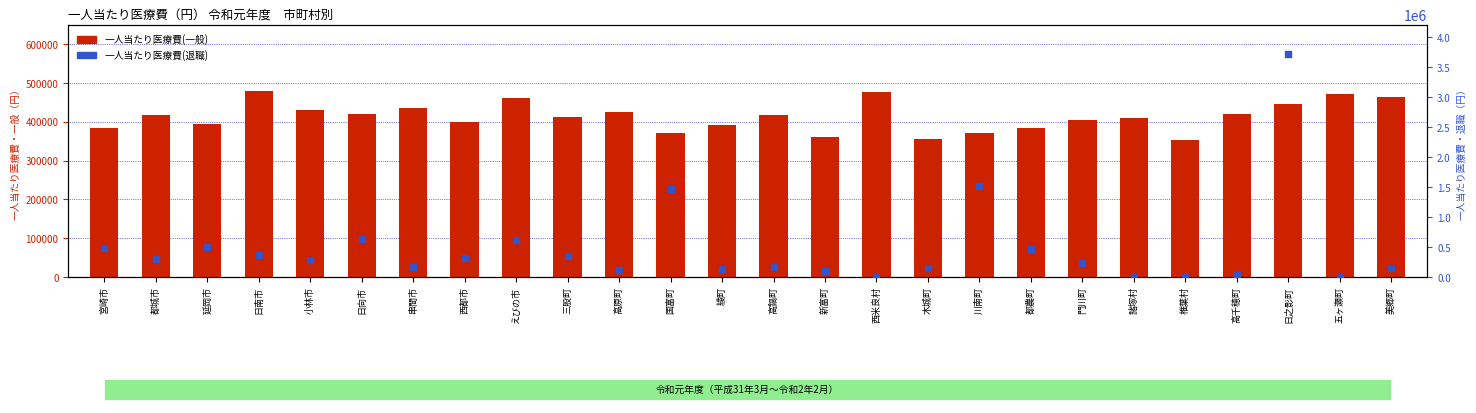

What are all the series names shown in the legend?

一人当たり医療費(一般), 一人当たり医療費(退職)